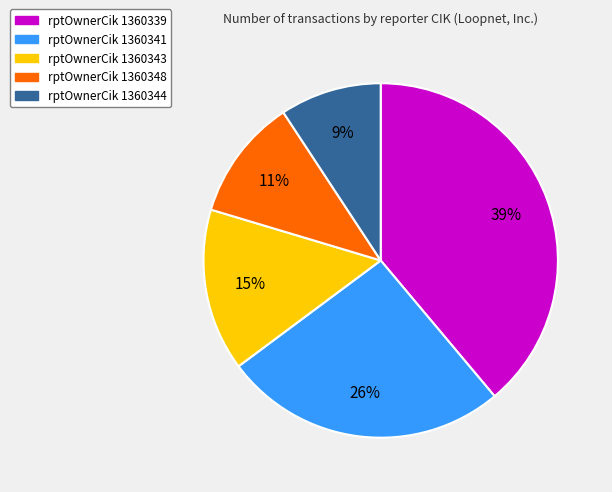

To the nearest percent, what is the difference between the largest and smallest slice percentages?

30%